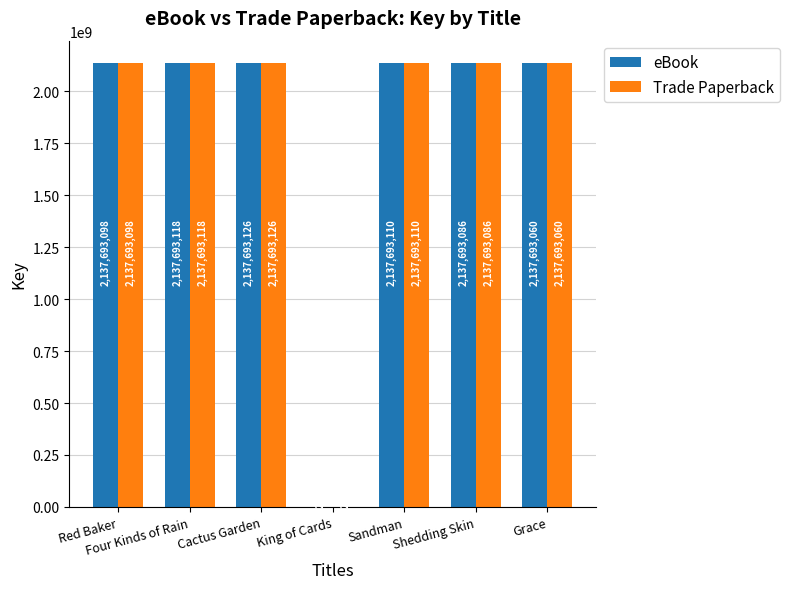

Is the value of Trade Paperback at Four Kinds of Rain greater than the value of eBook at Cactus Garden?

No